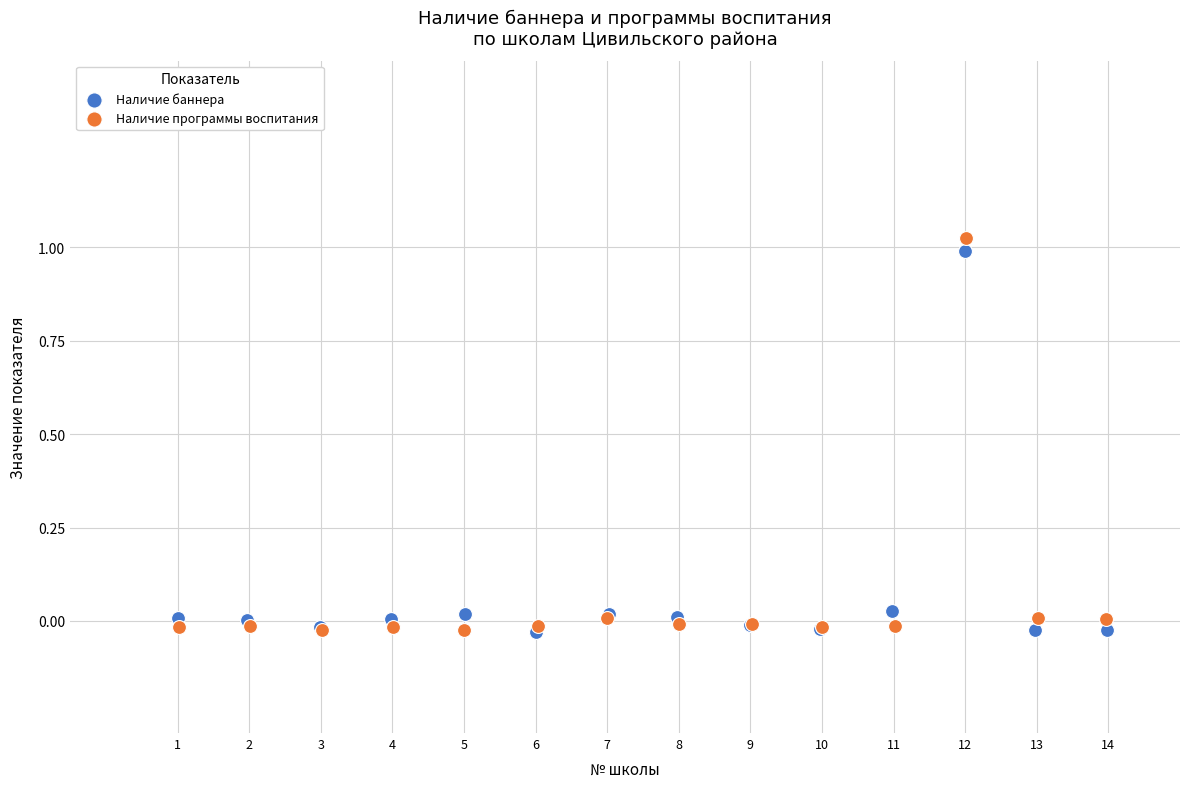

Which series has the largest Y range (max minus min)?

Наличие программы воспитания